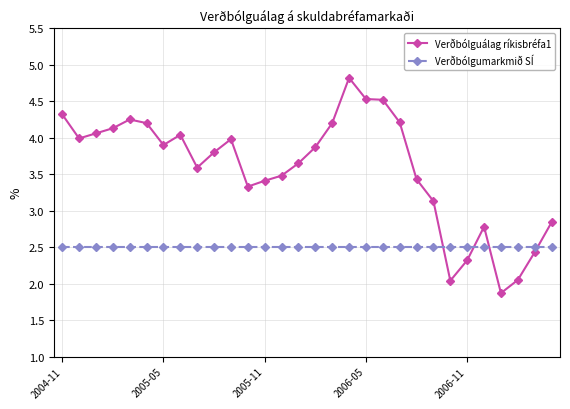

What is the value of the Verðbólgumarkmið SÍ point at the 17th from the left?

2.5